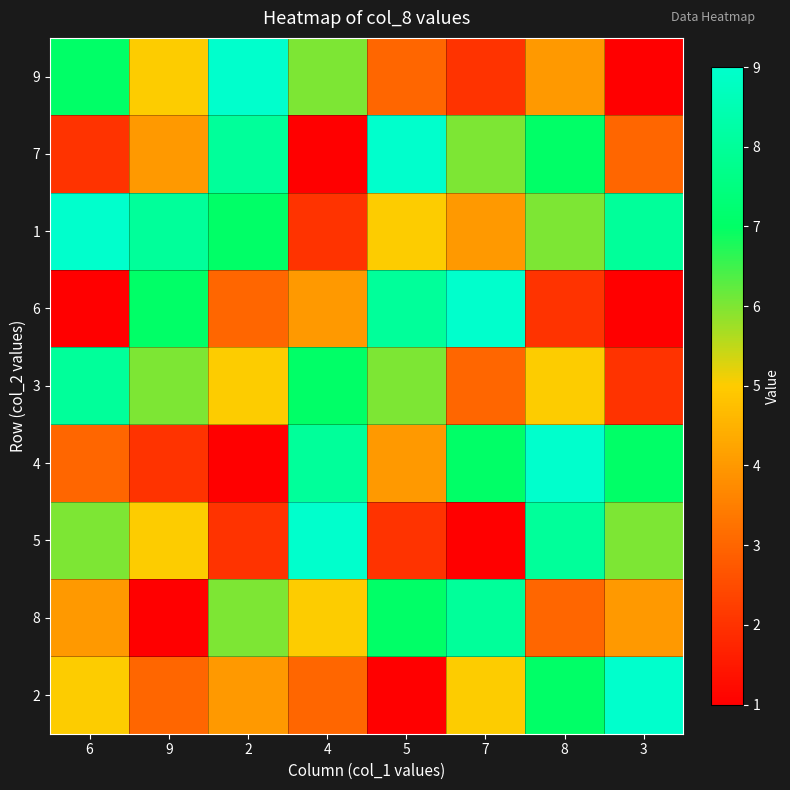

Reading left to right, list all the values displayed in this chart.

9: 6=7	9=5	2=9	4=6	5=3	7=2	8=4	3=1
7: 6=2	9=4	2=8	4=1	5=9	7=6	8=7	3=3
1: 6=9	9=8	2=7	4=2	5=5	7=4	8=6	3=8
6: 6=1	9=7	2=3	4=4	5=8	7=9	8=2	3=1
3: 6=8	9=6	2=5	4=7	5=6	7=3	8=5	3=2
4: 6=3	9=2	2=1	4=8	5=4	7=7	8=9	3=7
5: 6=6	9=5	2=2	4=9	5=2	7=1	8=8	3=6
8: 6=4	9=1	2=6	4=5	5=7	7=8	8=3	3=4
2: 6=5	9=3	2=4	4=3	5=1	7=5	8=7	3=9